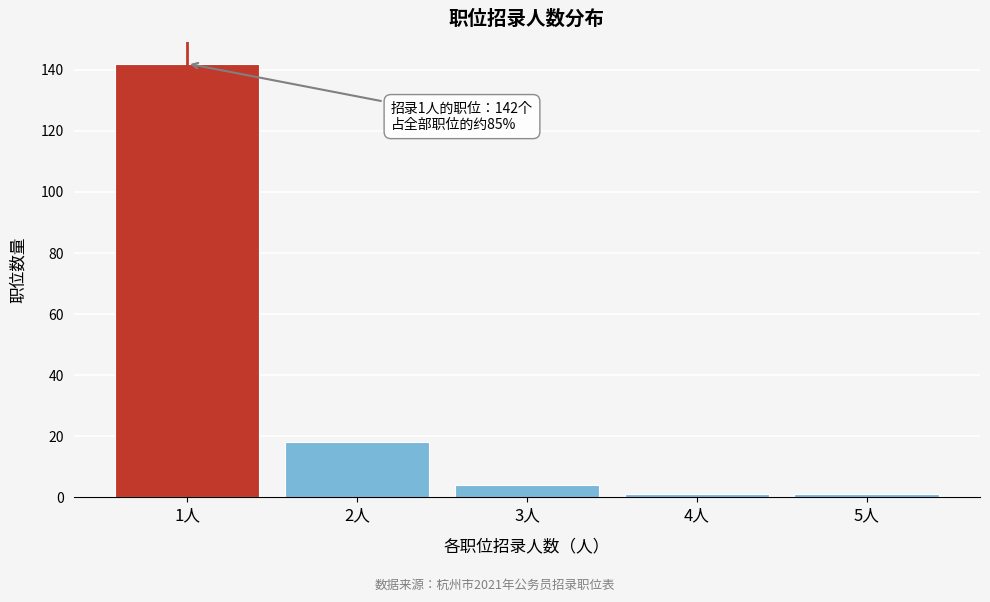

Reading left to right, transcribe all the data shown in this chart.

1人=142	2人=18	3人=4	4人=1	5人=1